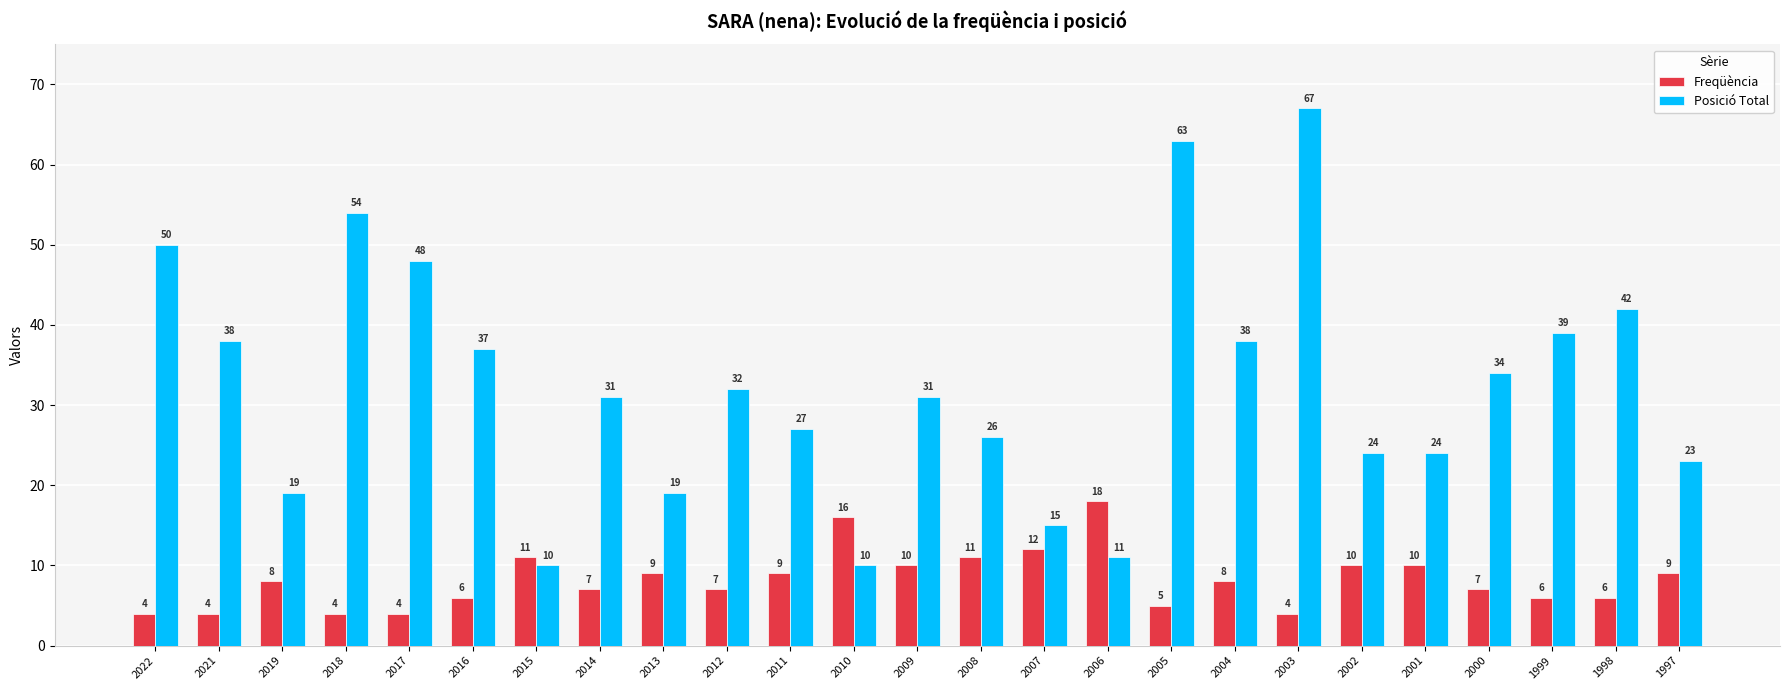

Which series has the largest total across all categories?

Posició Total